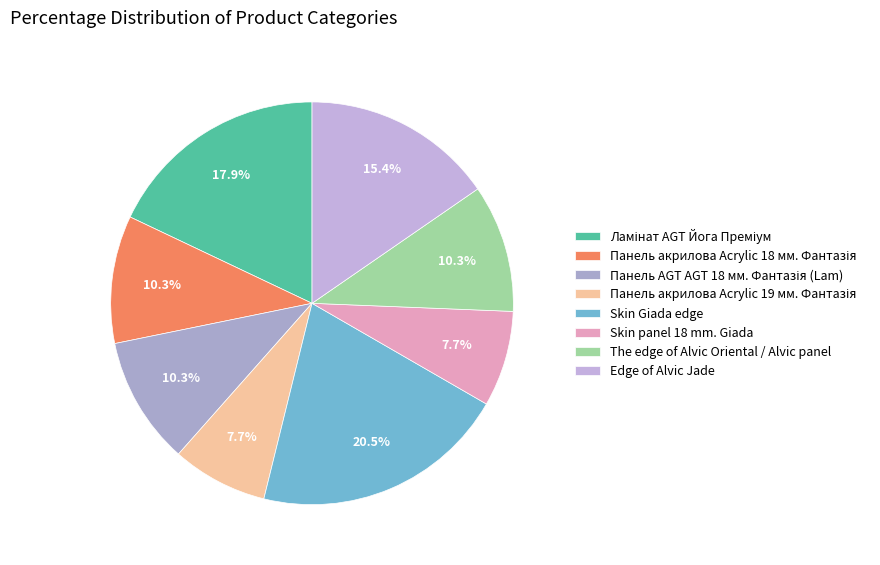

Is there any slice that represents more than half of the pie?

No